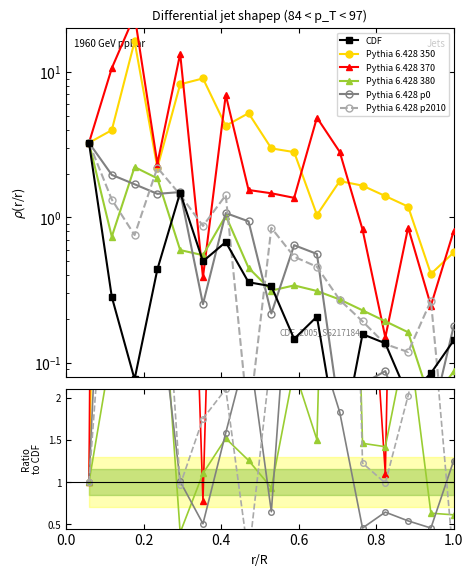

In Pythia 6.428 p2010, how many points are lower than both neighbors (excluding endpoints)?

4